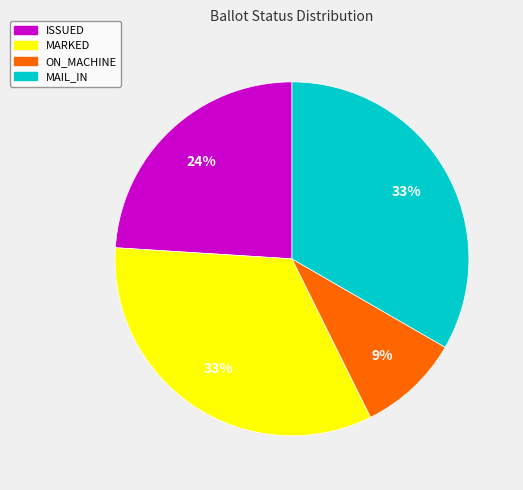

To the nearest percent, what is the difference between the largest and smallest slice percentages?

24%